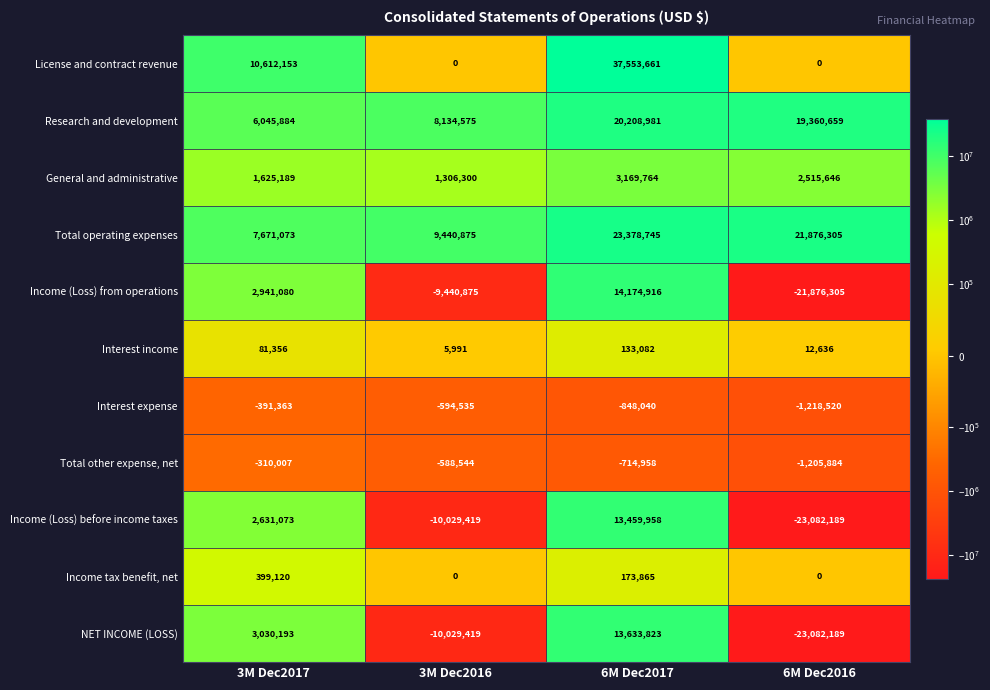

What is the total value across all series at 6M Dec2016?

-26699841